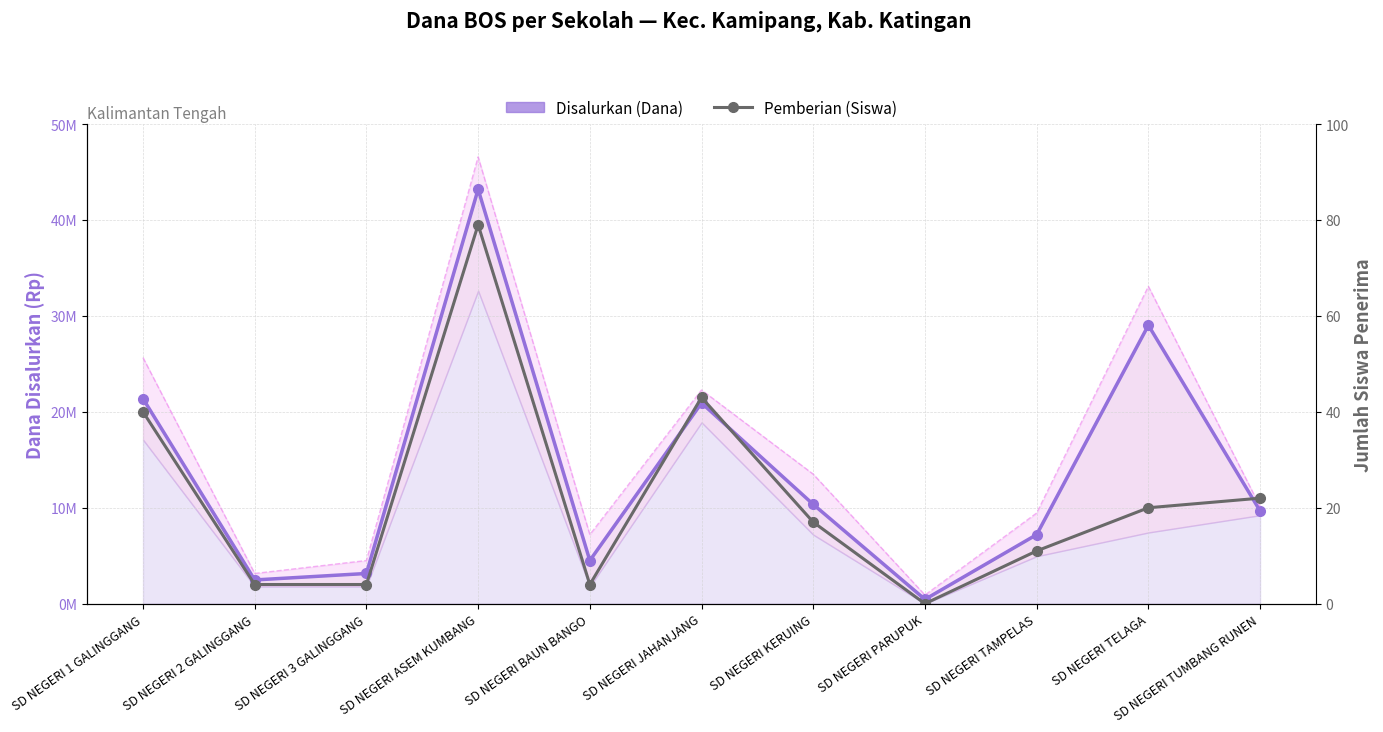

Between SD NEGERI 1 GALINGGANG and SD NEGERI PARUPUK, which series saw the biggest shift?

Disalurkan (Dana)